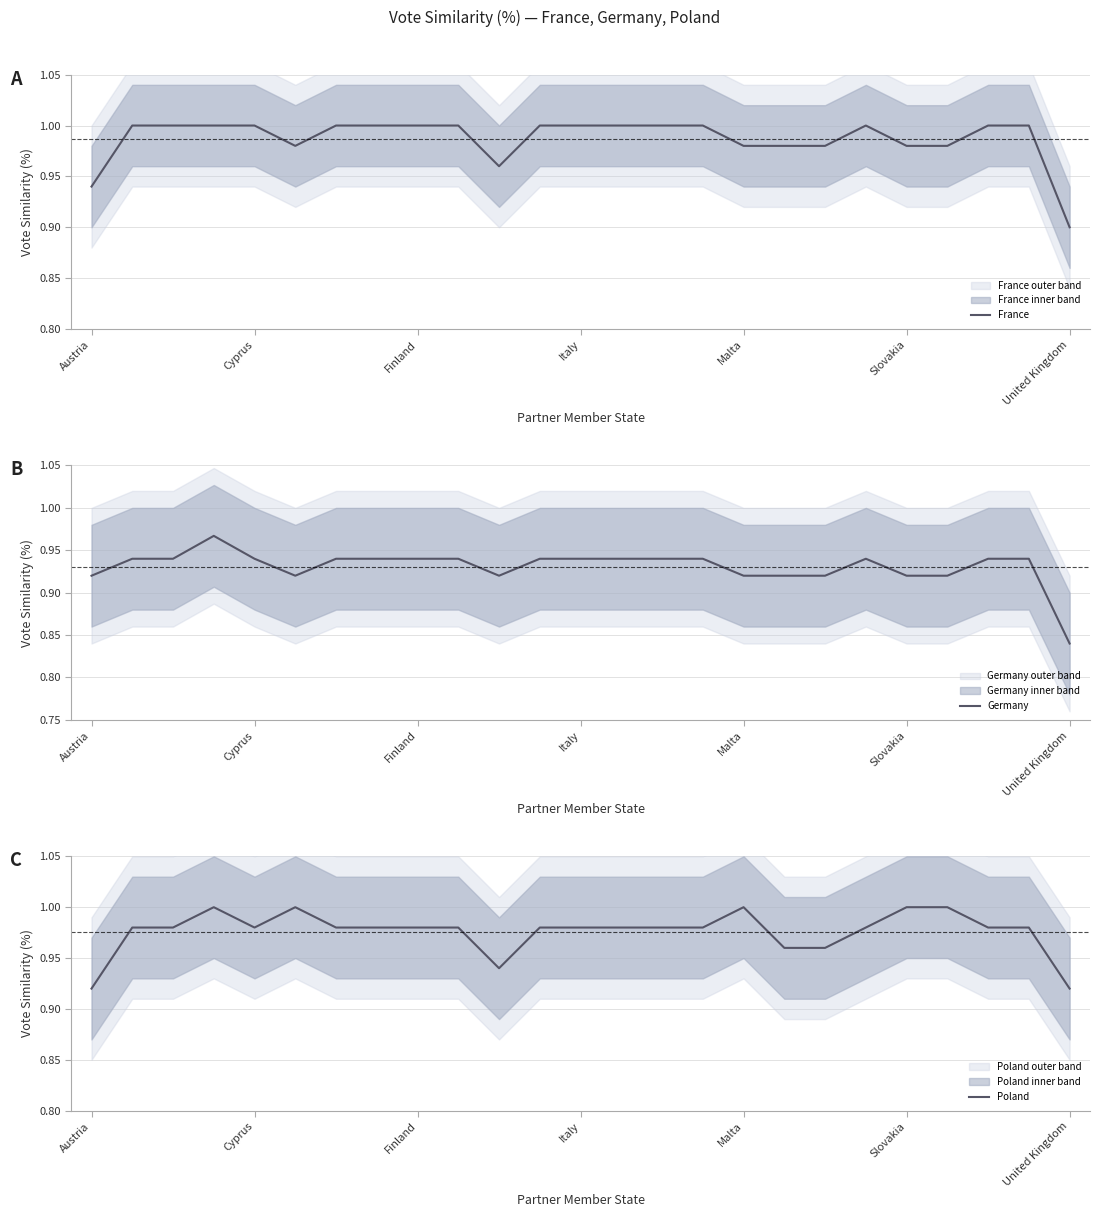

At which label is France closest to 0?

United Kingdom